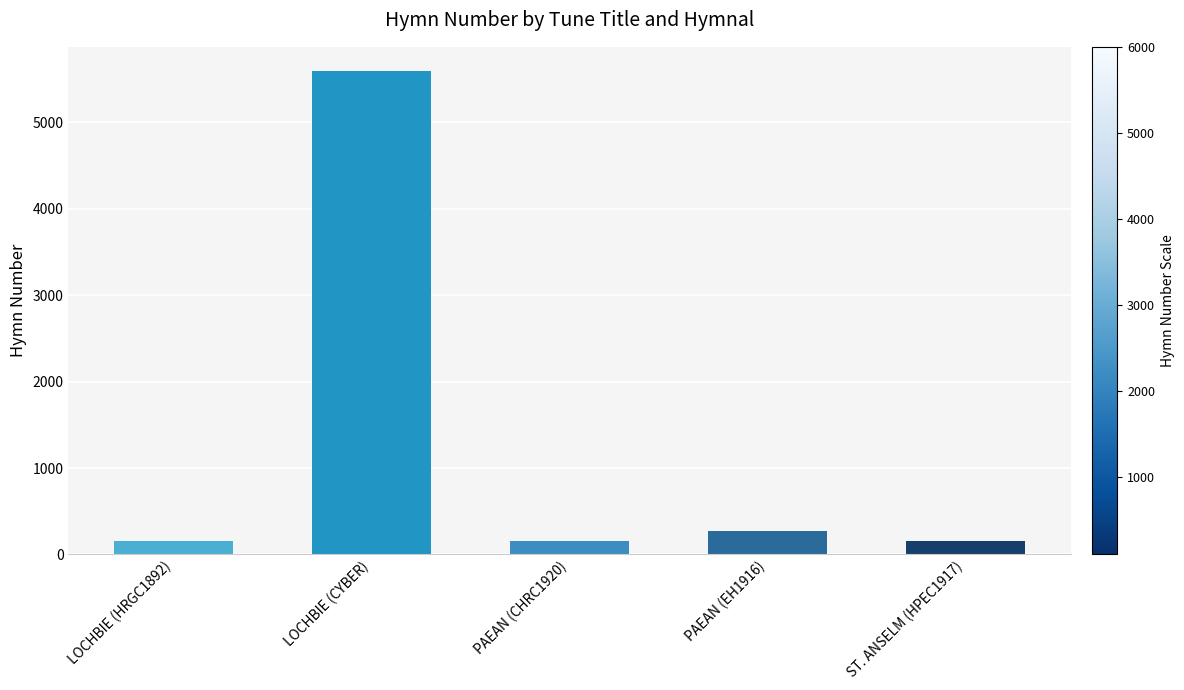

What is the value of the 5th bar from the left?

155